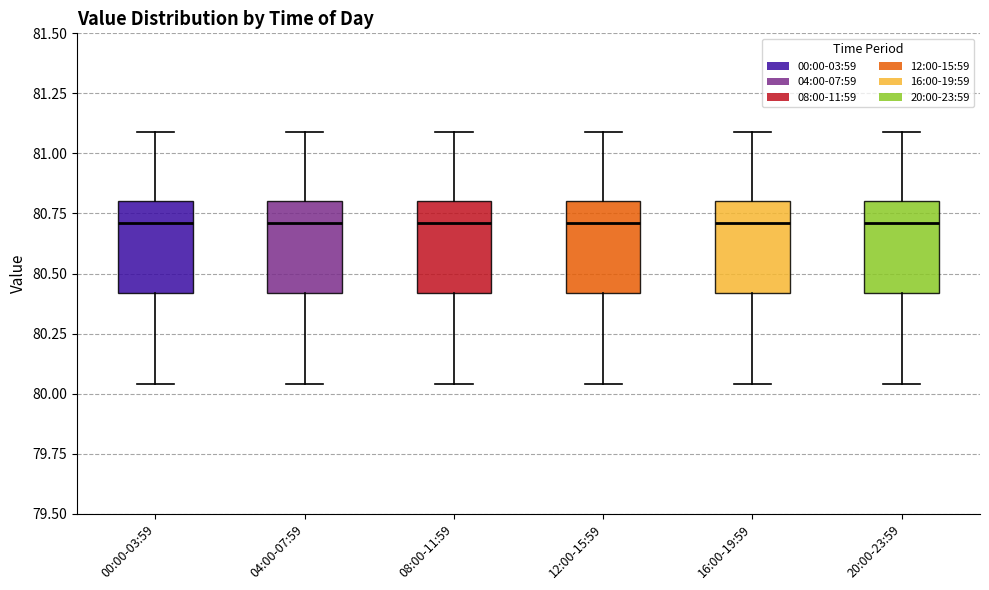

Where does the lower whisker of the box for 20:00-23:59 end on the y-axis? The values are not printed on the chart, so give them approximately, as read against the axis.

80.05